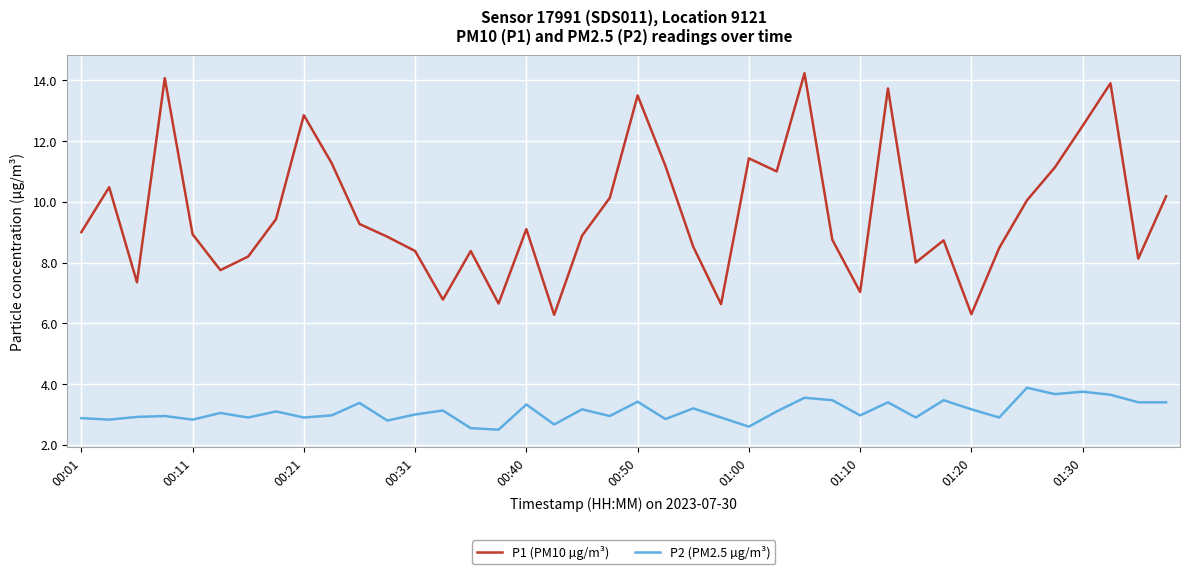

What is the sum of all P2 (PM2.5 µg/m³) values?

124.5